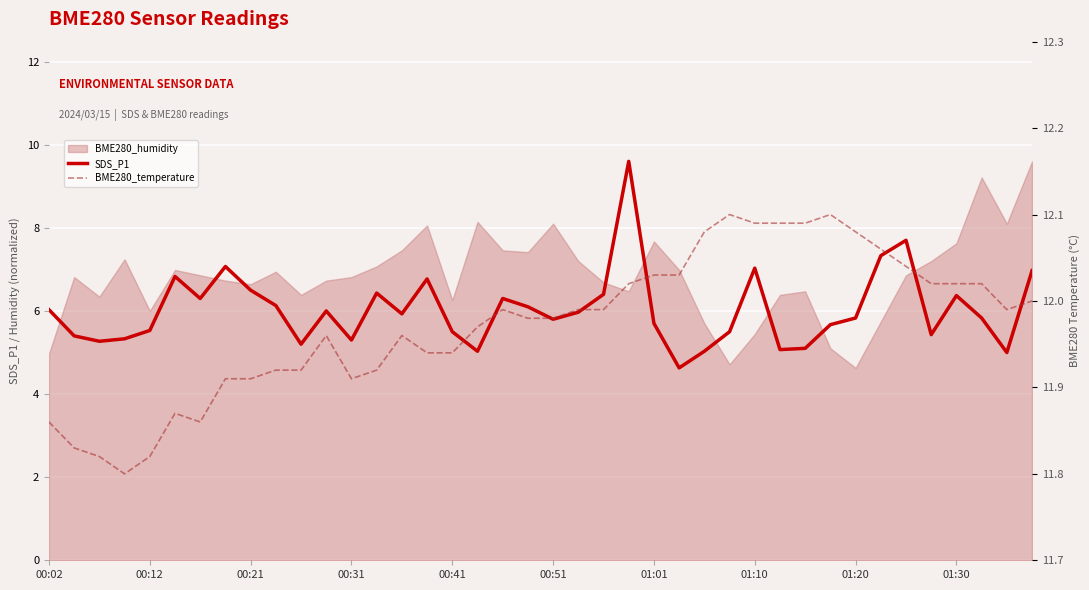

The SDS_P1 series shows 7.9 at 00:12. True or false?

False